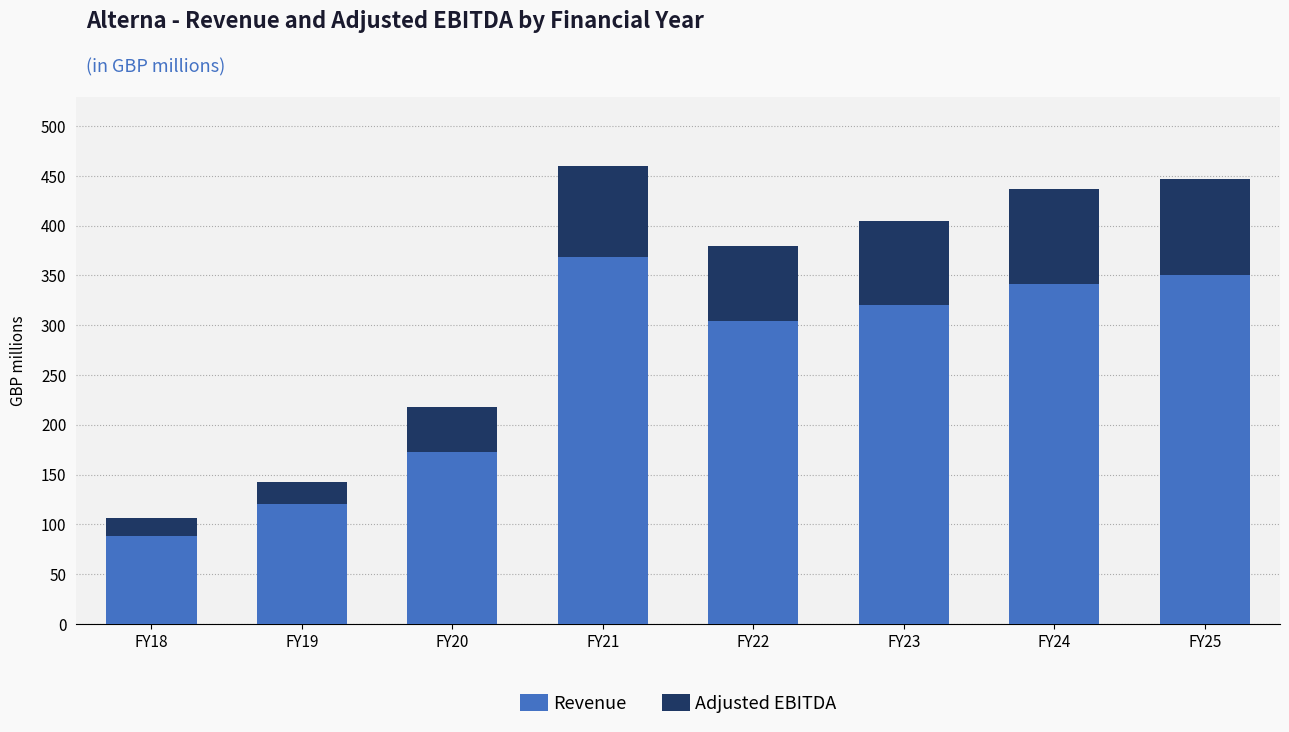

Which category has the highest value in the Revenue series?

FY21